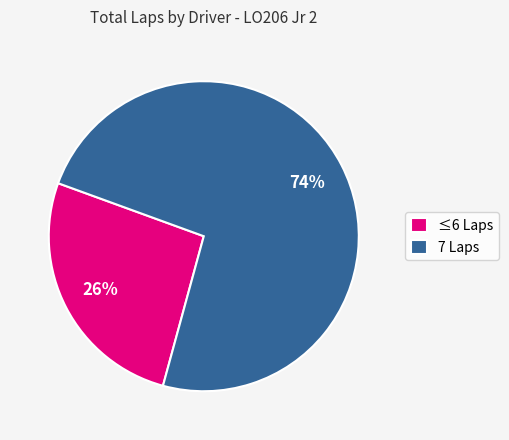

The 7 Laps slice represents 74% of the pie. True or false?

True